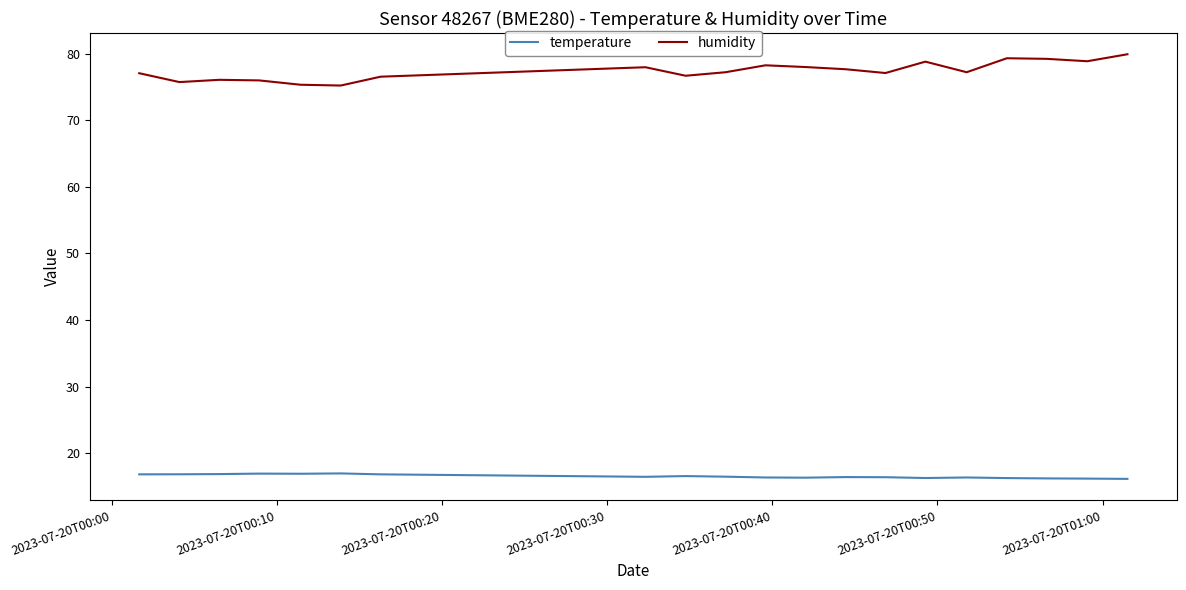

In humidity, how many points are higher than both neighbors (excluding endpoints)?

5